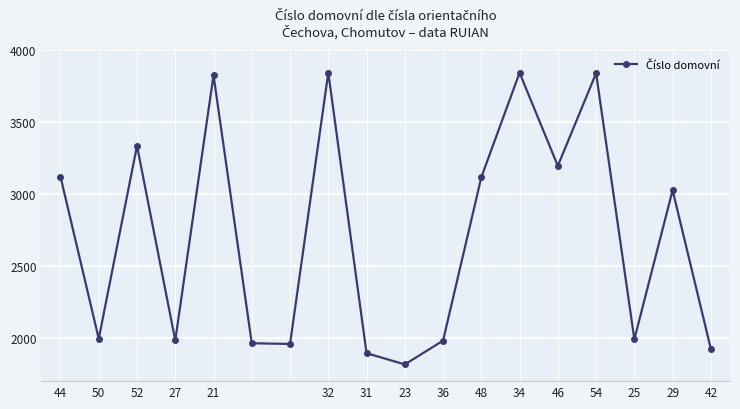

What is the smallest value displayed?

1816